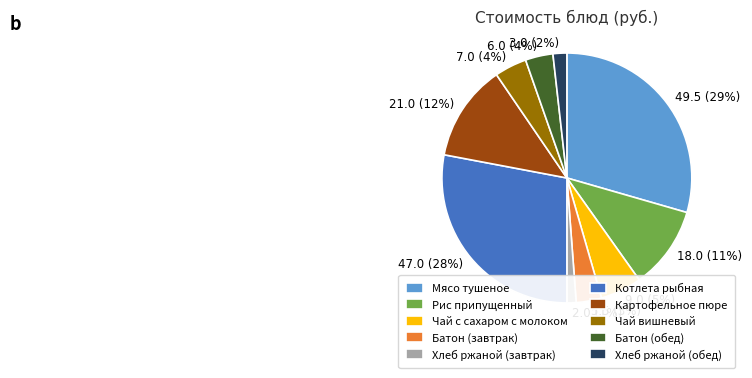

What is the smallest slice in the pie chart?

Хлеб ржаной (завтрак)